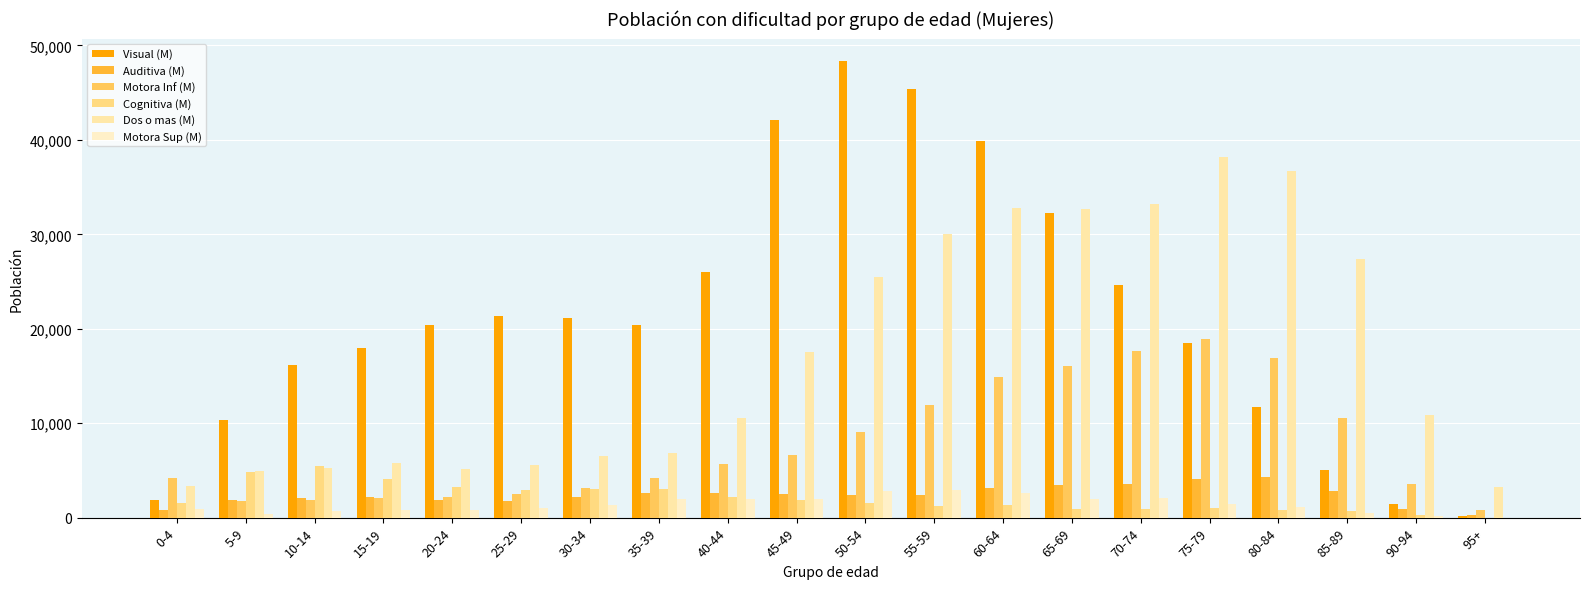

The value of Cognitiva (M) at 45-49 is 1914. True or false?

True